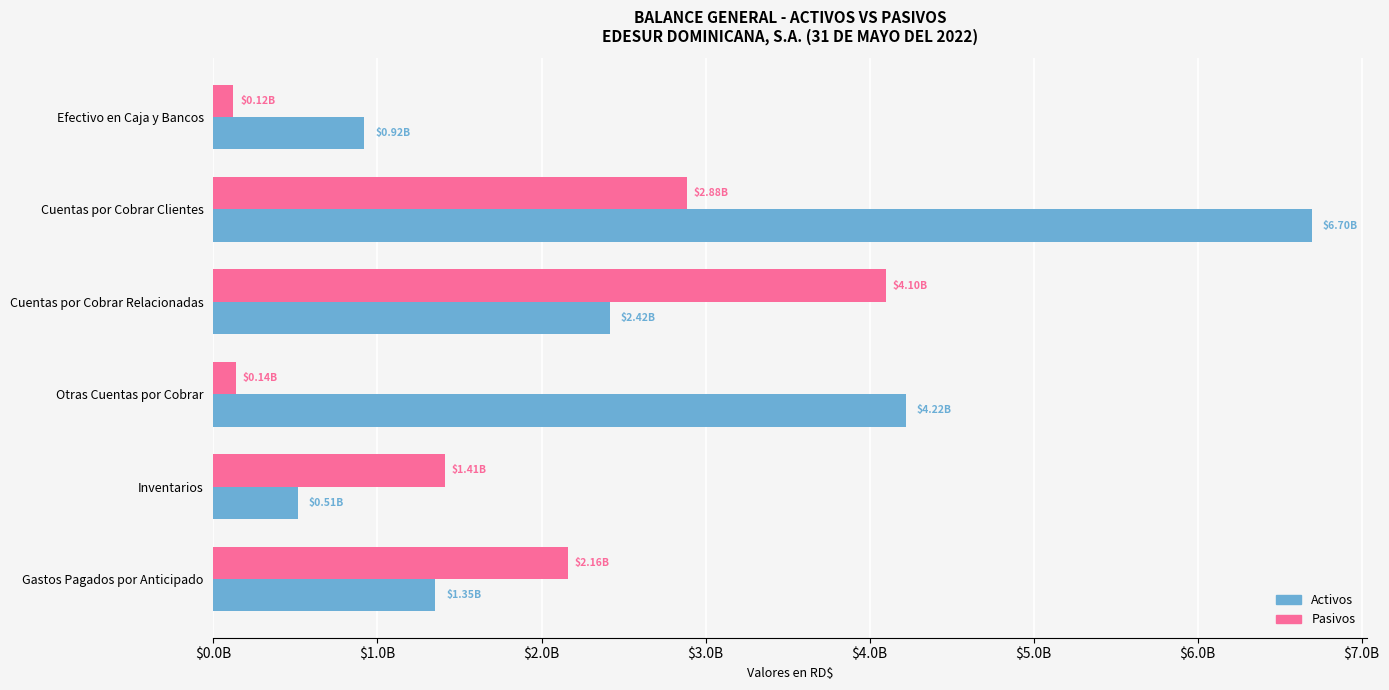

Rank the series by their maximum value, from highest to lowest.

Activos, Pasivos